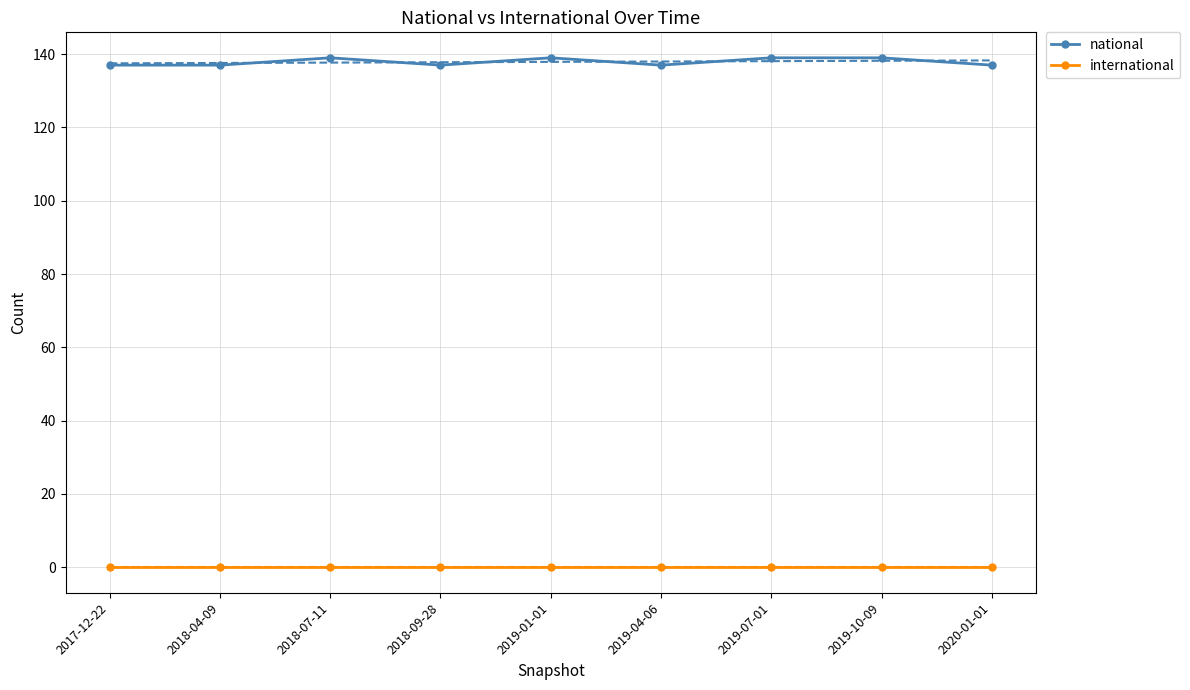

True or false: international and national intersect in this chart.

False